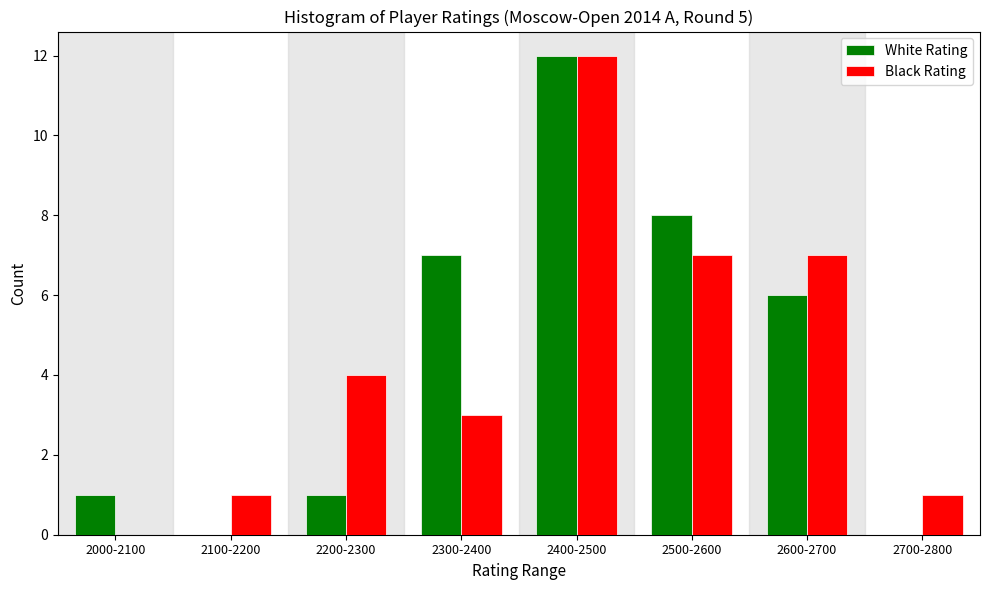

Reading right to left, extract all data points from this chart.

White Rating: 2700-2800=0	2600-2700=6	2500-2600=8	2400-2500=12	2300-2400=7	2200-2300=1	2100-2200=0	2000-2100=1
Black Rating: 2700-2800=1	2600-2700=7	2500-2600=7	2400-2500=12	2300-2400=3	2200-2300=4	2100-2200=1	2000-2100=0